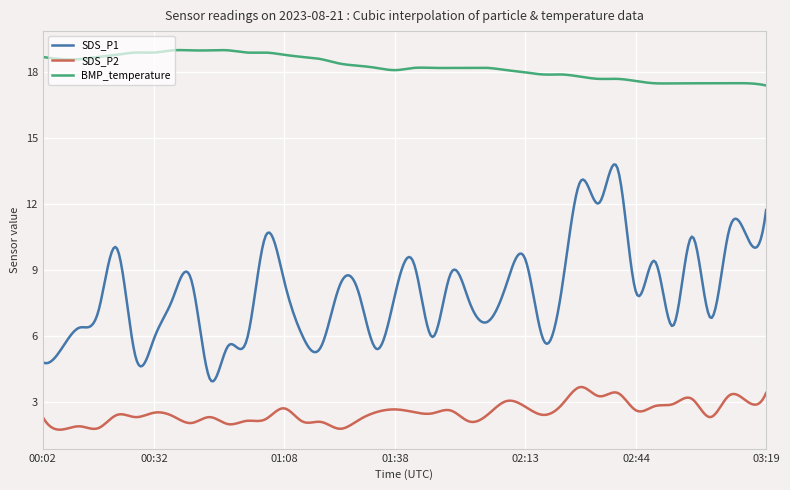

What is the greatest value displayed?

19.0